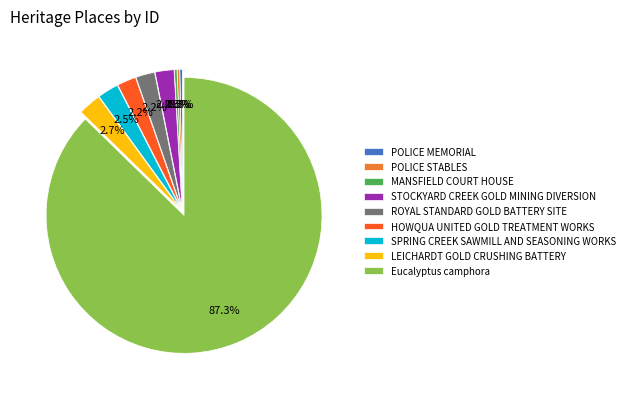

What is the ratio of the value at POLICE MEMORIAL to the value at ROYAL STANDARD GOLD BATTERY SITE?

0.1